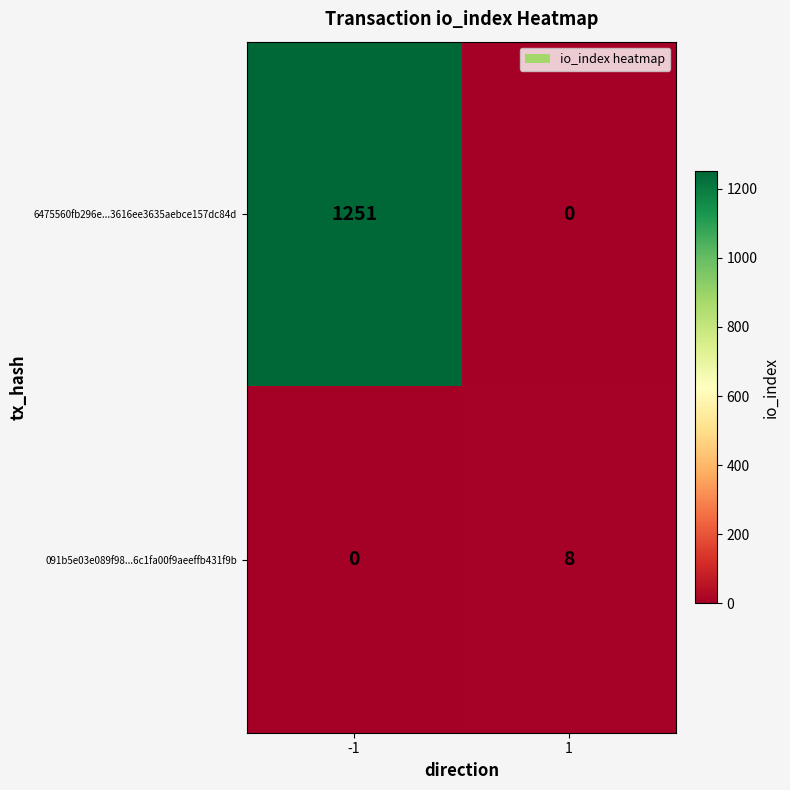

What is the difference between the 091b5e03e089f98...6c1fa00f9aeeffb431f9b values at -1 and 1?

8